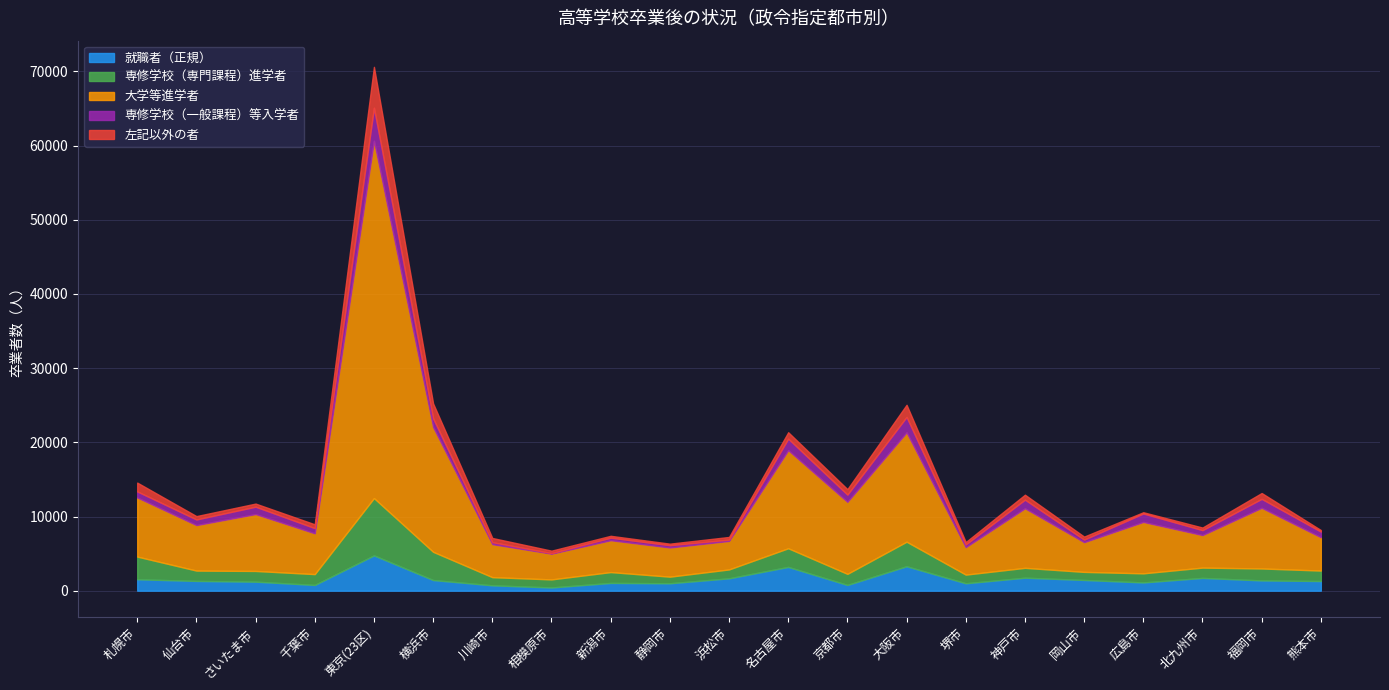

What is the sum of the 専修学校（一般課程）等入学者 values at 福岡市 and 川崎市?

1472